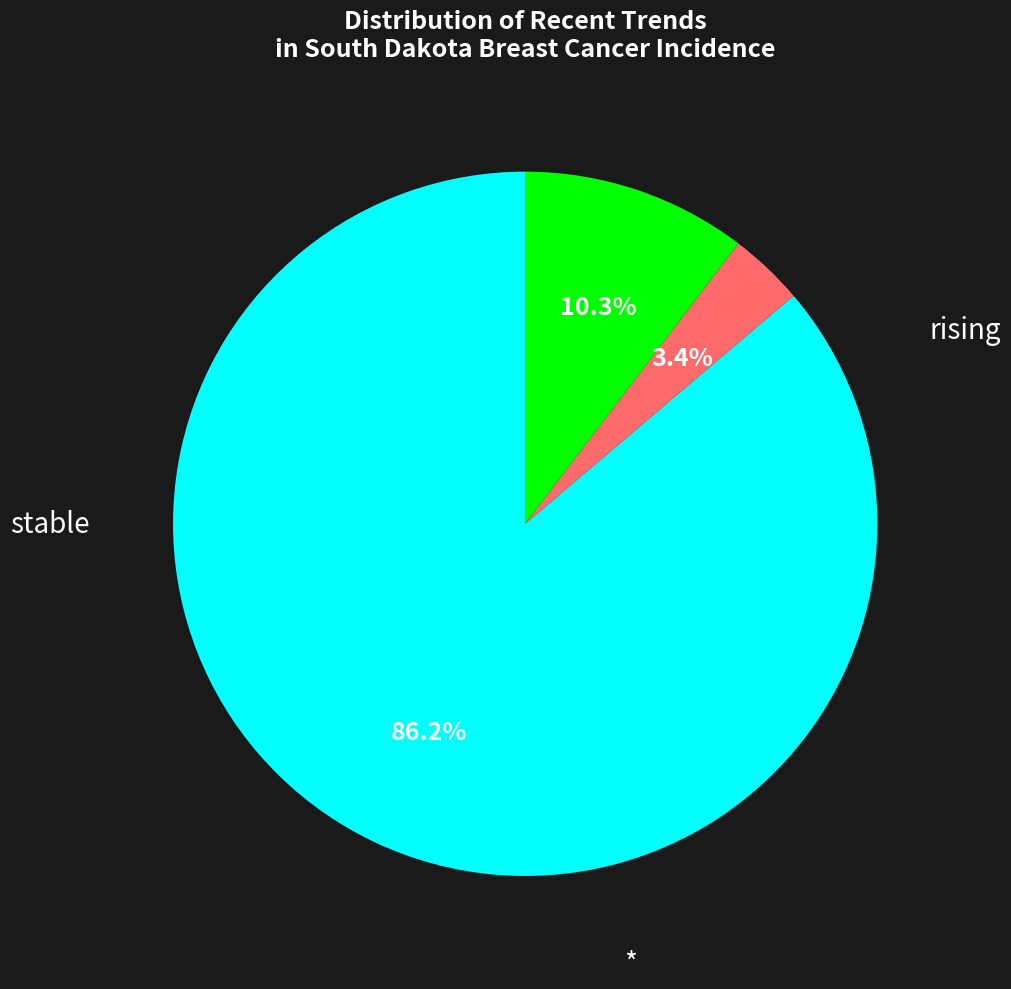

Is it true that rising is 19% of the pie?

False